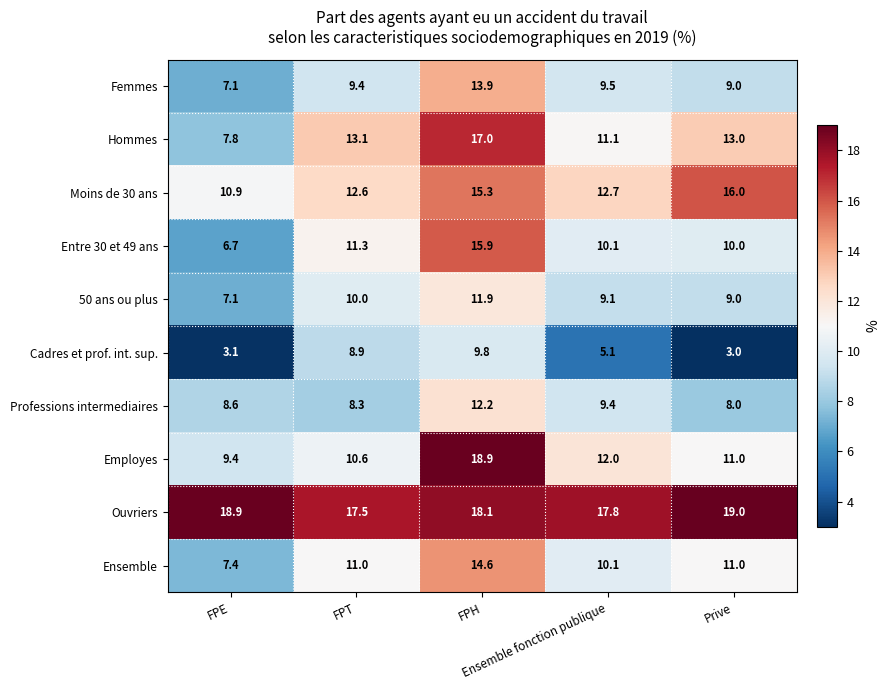

What is the average value of the 50 ans ou plus series?

9.4